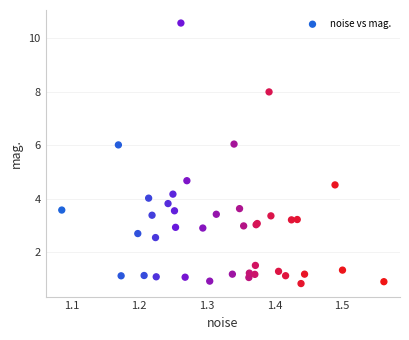

What Y value in the scatter plot is closest to 5?

4.7